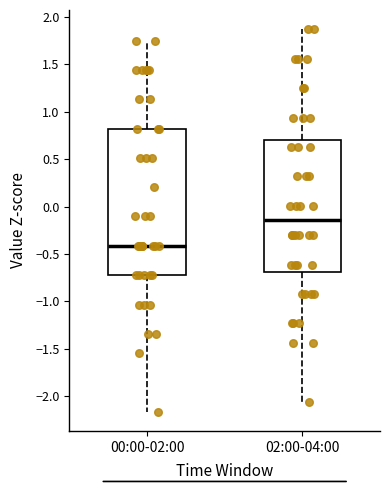

Which box's median line is the lowest?

00:00-02:00